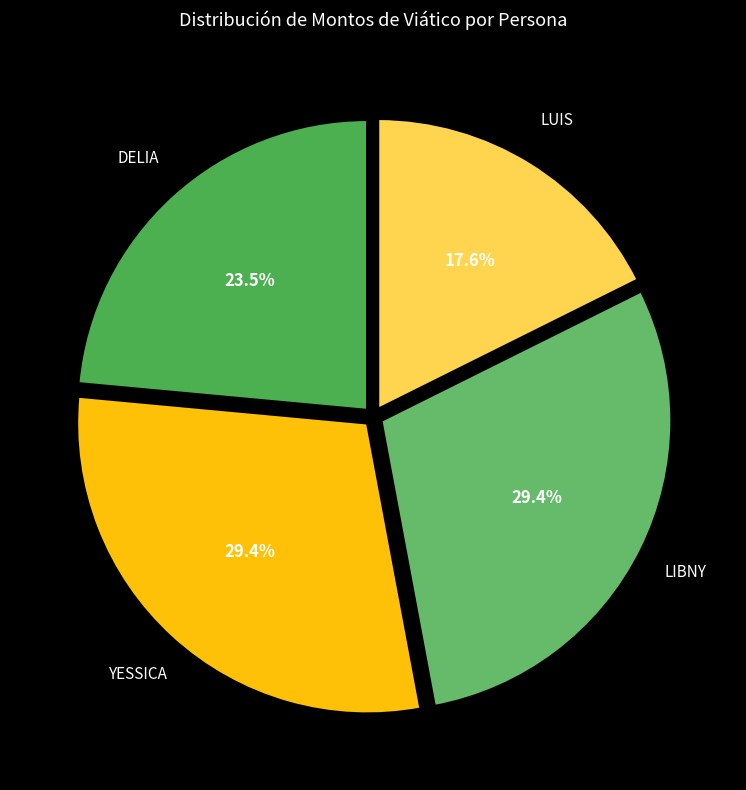

Is LUIS the majority of the pie?

No